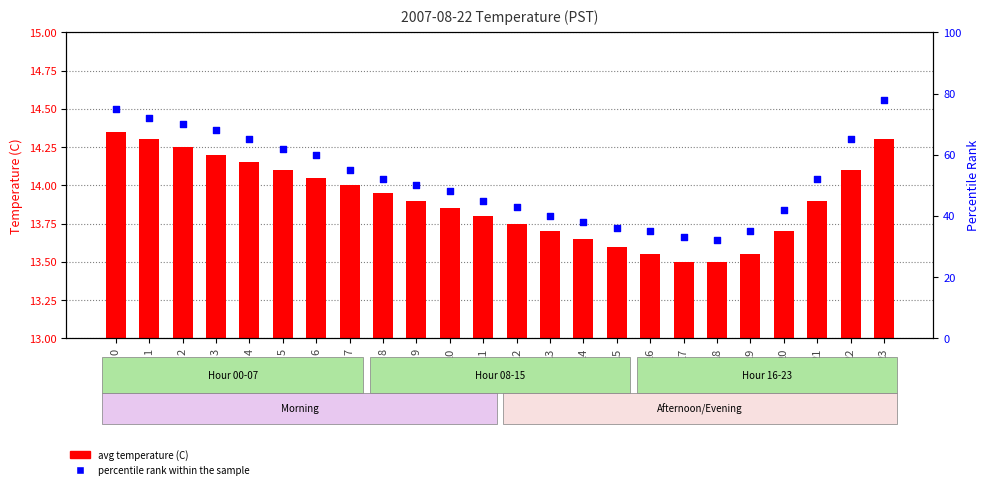

Which series has the largest total across all categories?

percentile rank within the sample